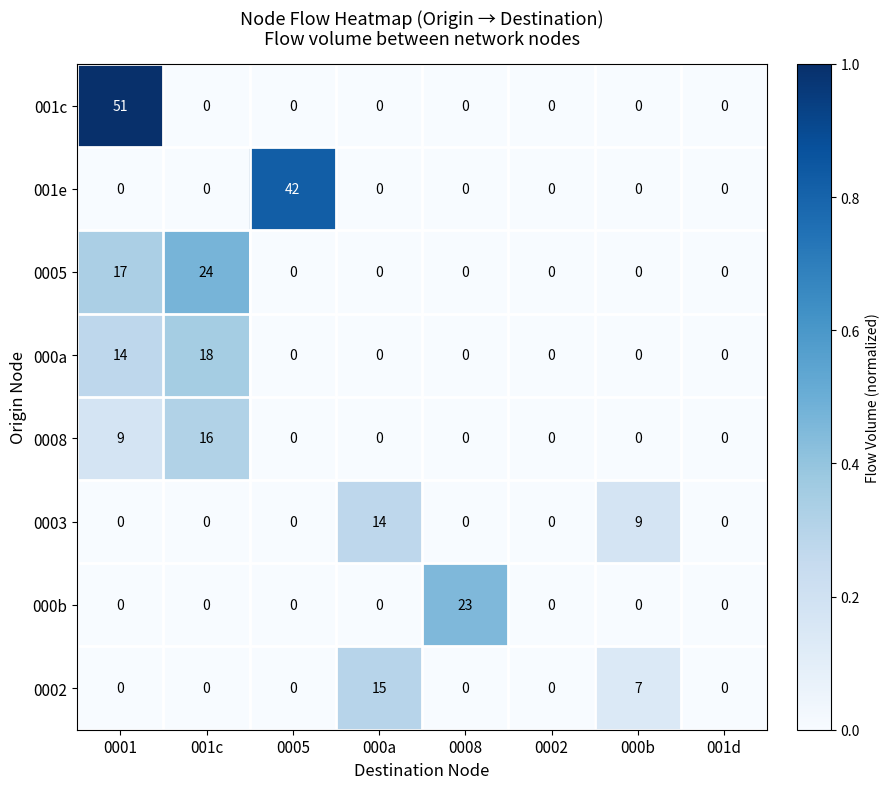

What is the maximum value shown in the chart?

51